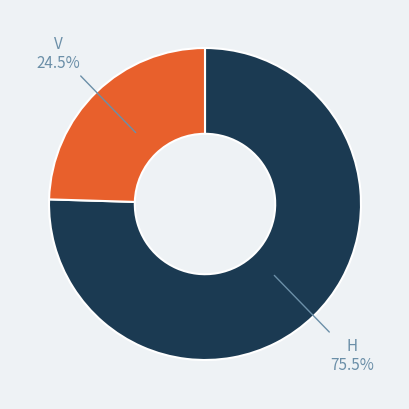

What percentage do H and V together represent?

100.0%